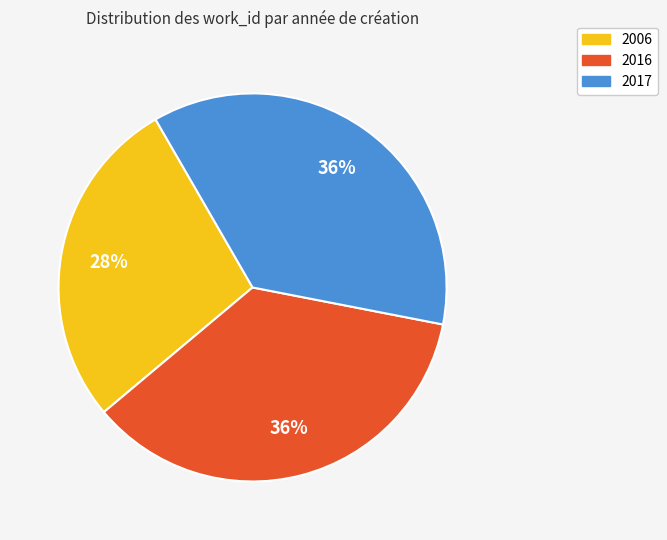

To the nearest percent, what percentage of the pie is 2016?

36%